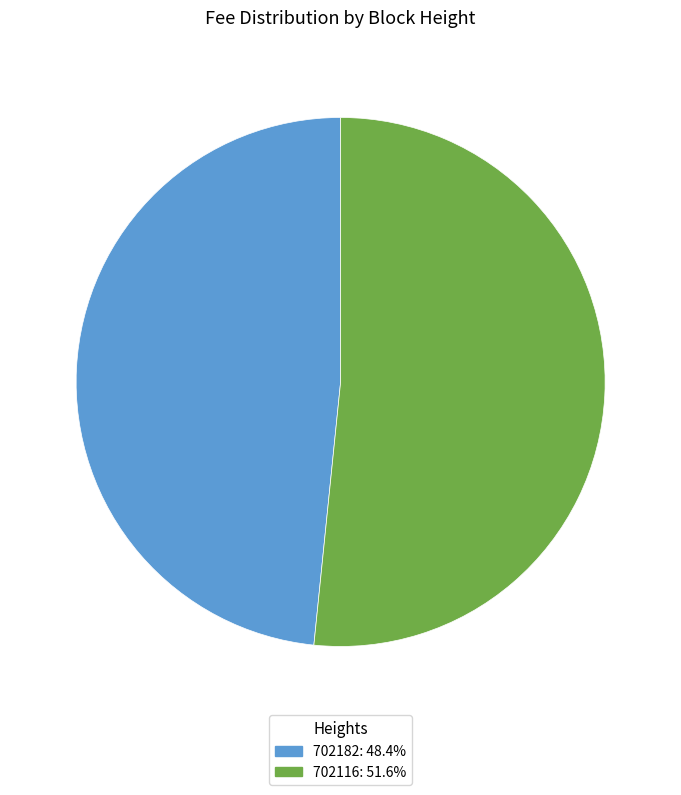

Is the sum of 702182 and 702116 greater than half?

Yes